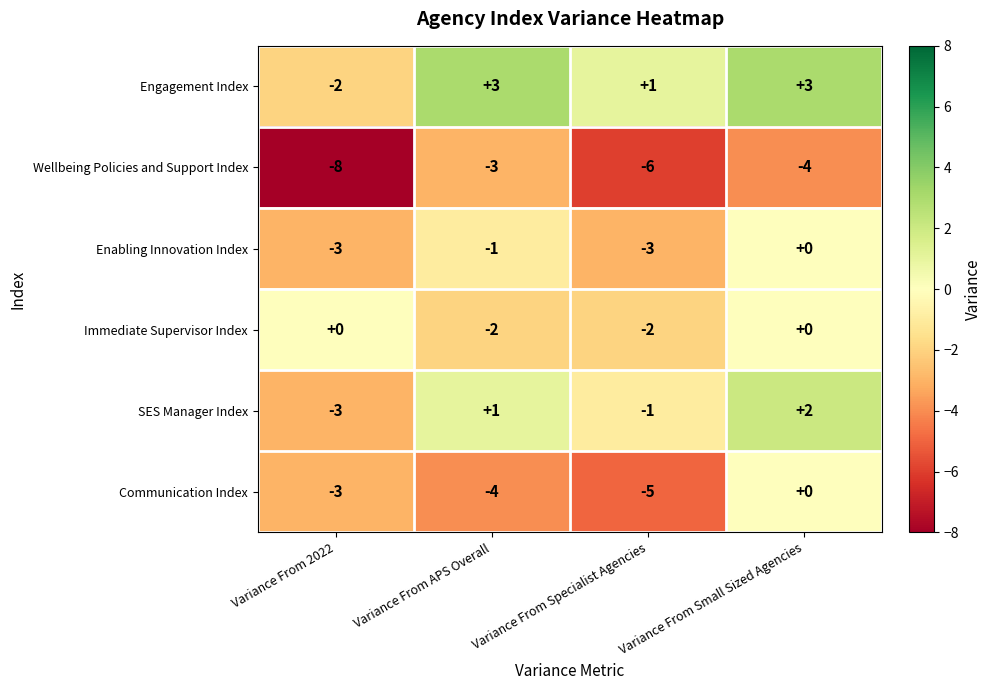

True or false: Enabling Innovation Index has a value of -1 at Variance From Specialist Agencies.

False